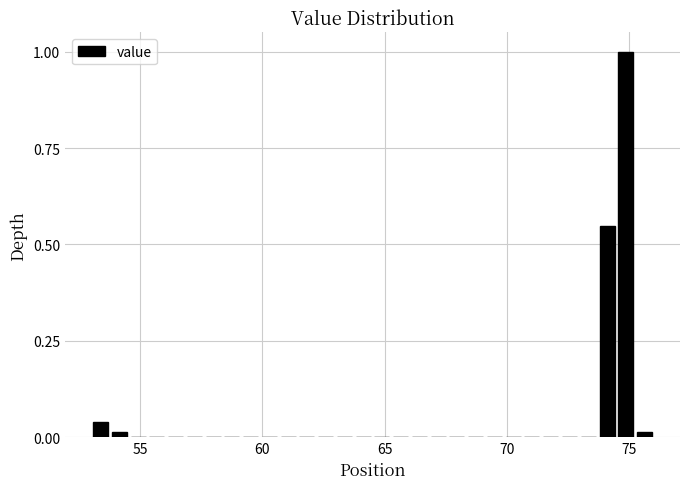

Read against the x-axis, roughly where is the centre of the tallest bar?

75.0